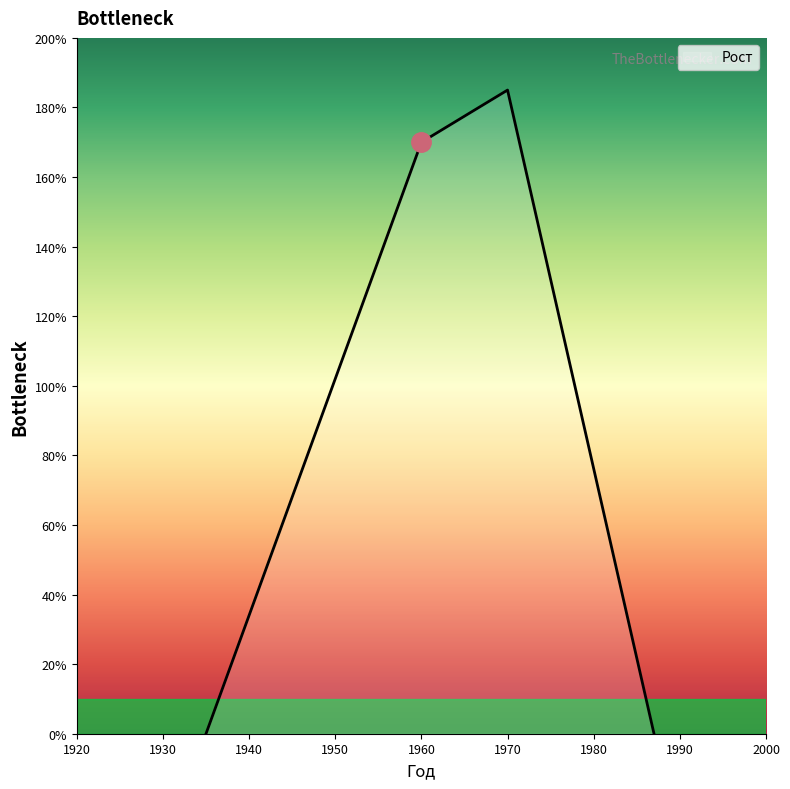

What is the sum of all values?

355